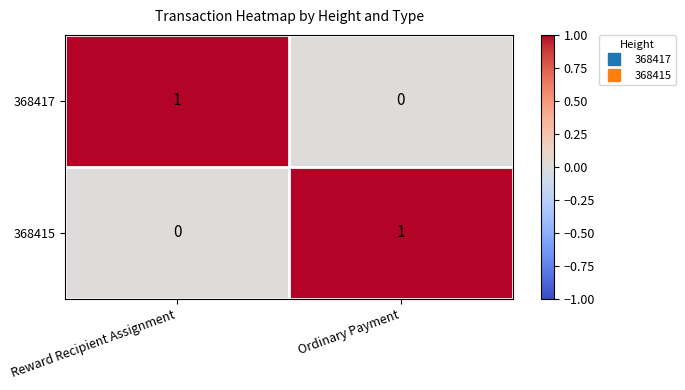

At how many categories does at least one series exceed 0?

2